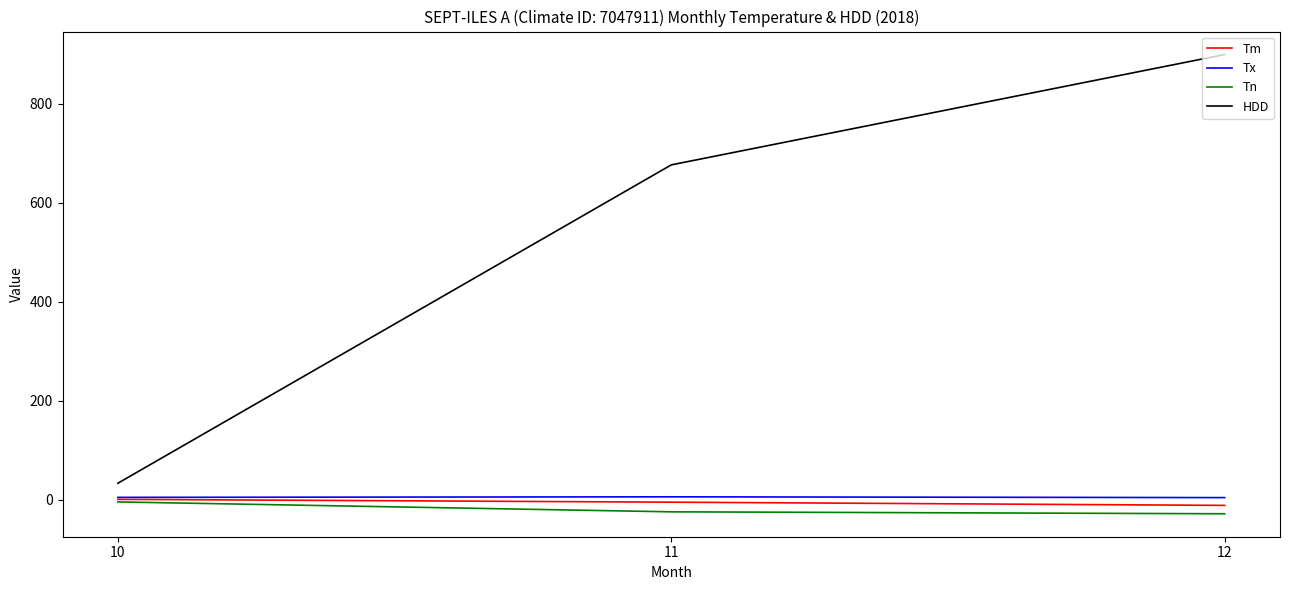

Rank the series at 12 from highest to lowest value.

HDD, Tx, Tm, Tn